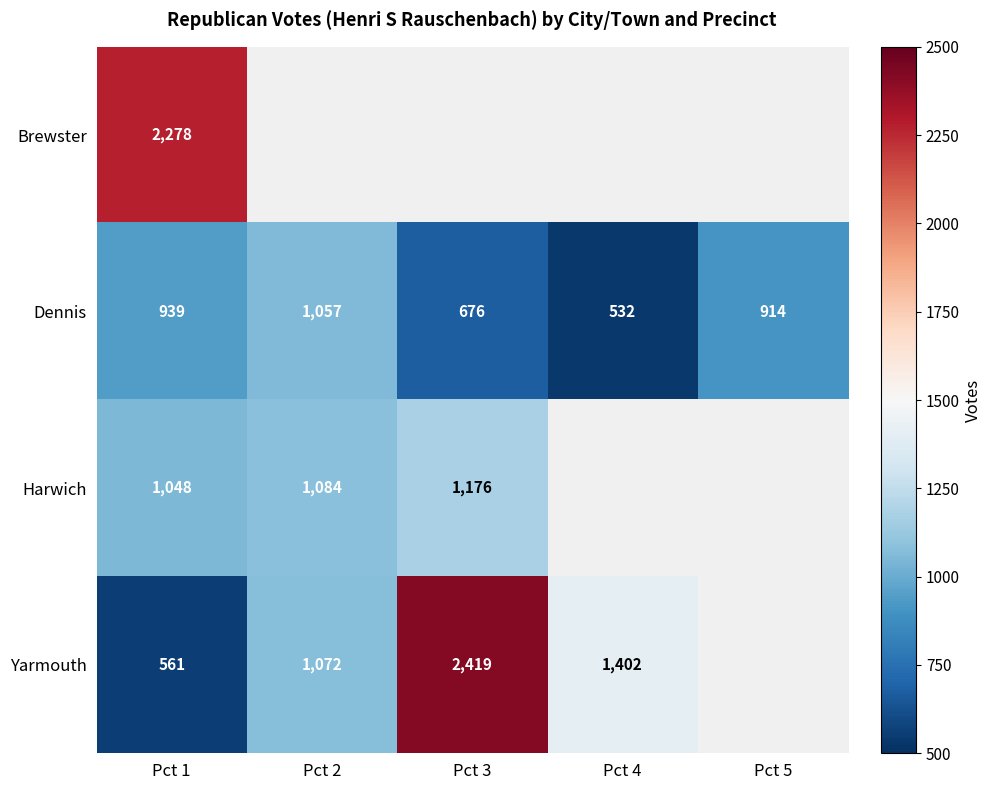

What is the average value of the Dennis series?

824